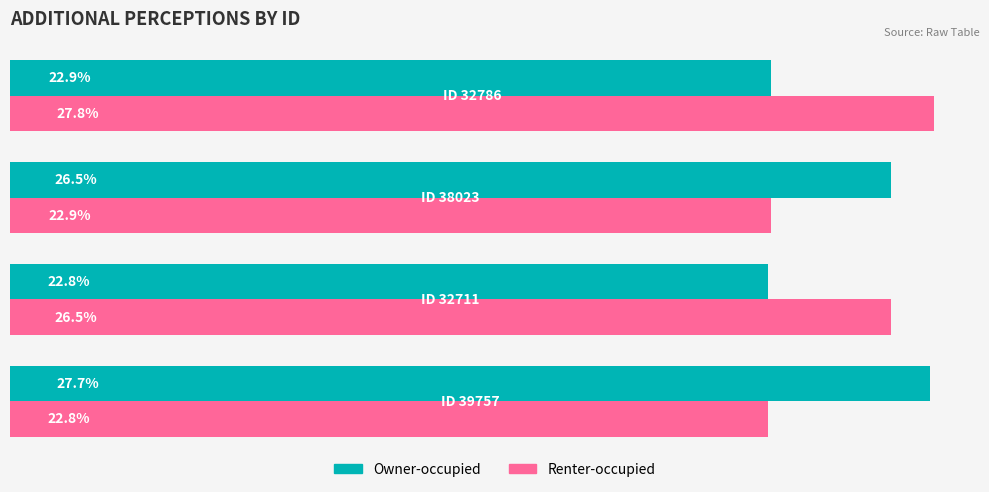

List the series in order of their overall mean, lowest first.

Owner-occupied, Renter-occupied